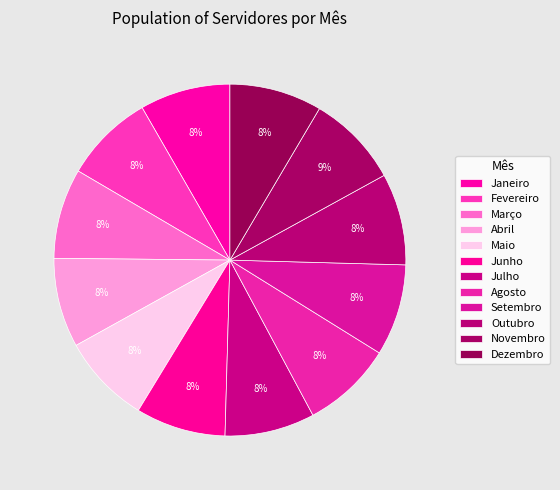

To the nearest percent, what portion does Julho represent?

8%